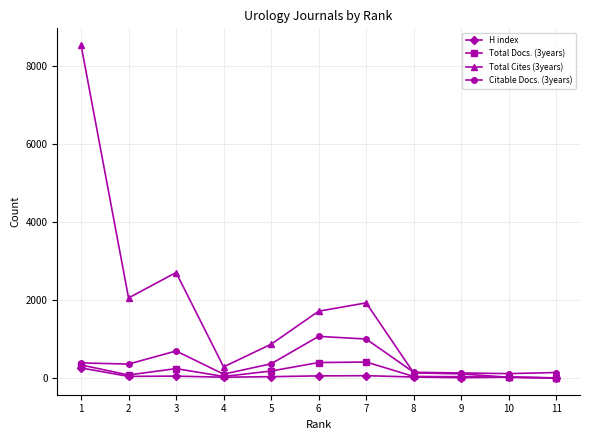

True or false: H index and Citable Docs. (3years) intersect in this chart.

False